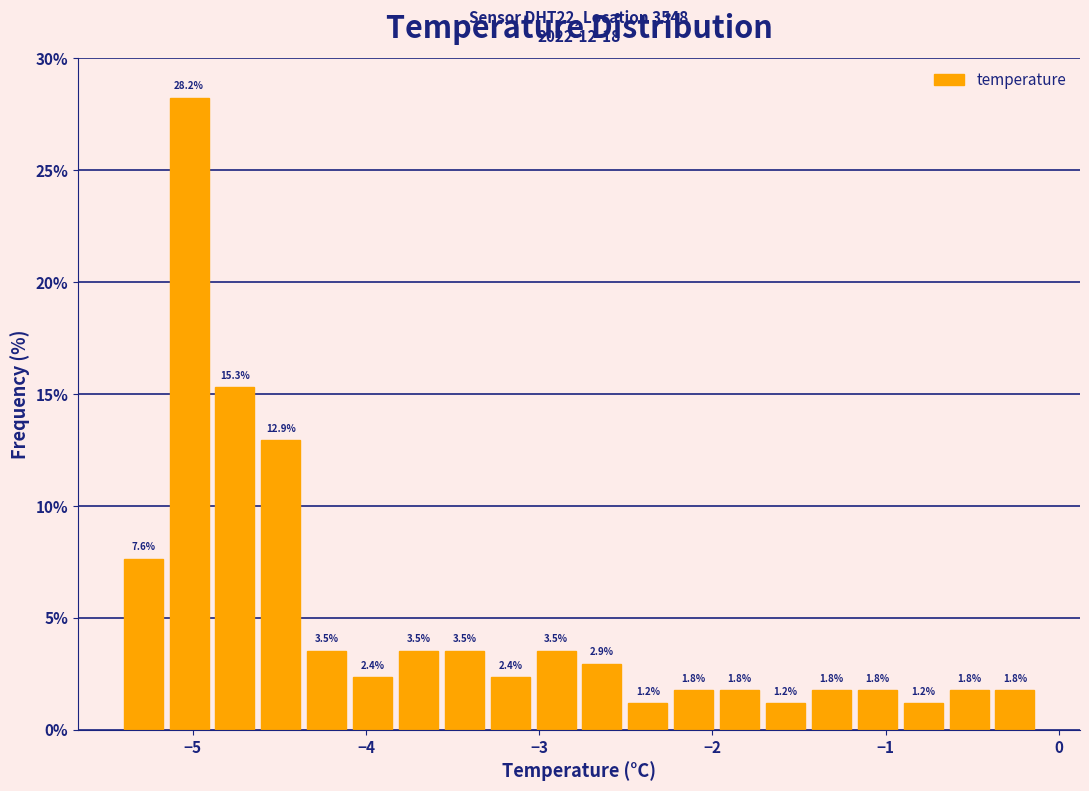

Read against the x-axis, roughly where is the centre of the tallest bar?

-5.0